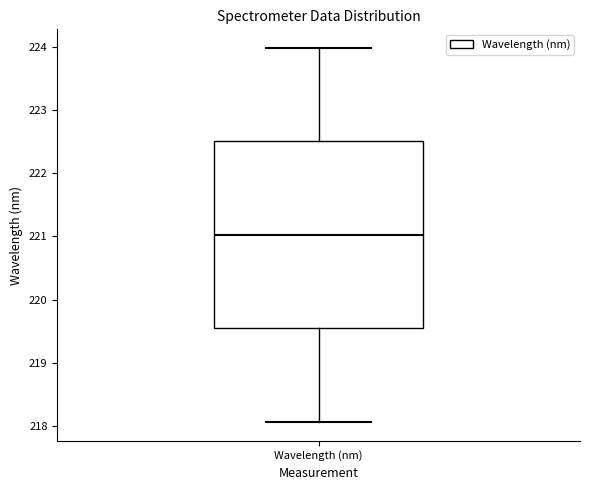

Transcribe this box plot: give where the median line is, the range the box spans, and where the two whiskers end, as read against the y-axis. The values are not printed on the chart, so give them approximately, as read against the axis.

median 221.0, box 219.5 to 222.5, whiskers 218.1 to 224.0